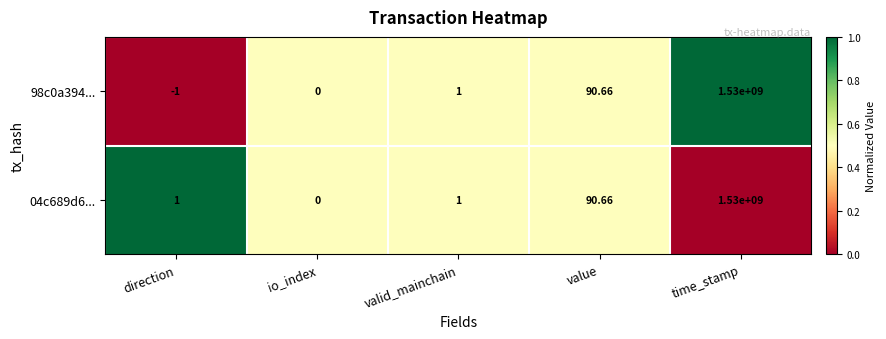

Which series has the largest total across all categories?

04c689d6...